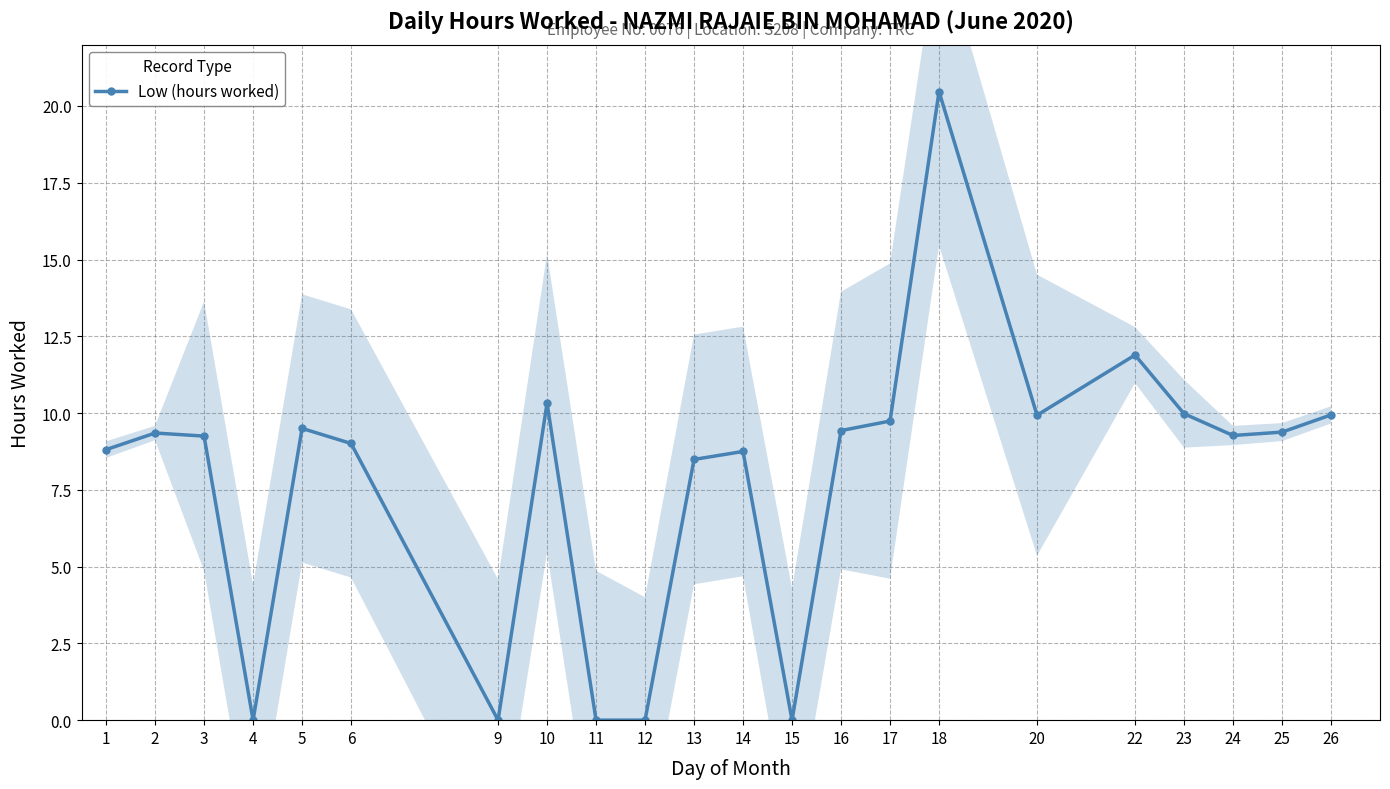

Which category has the highest value across all series?

18